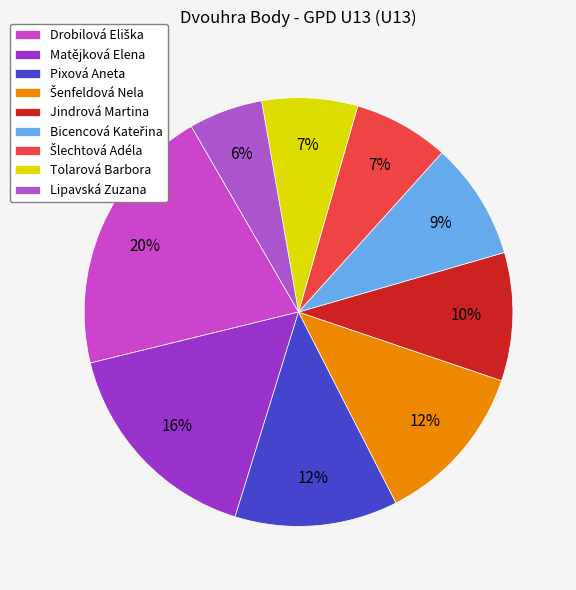

What percentage is NOT represented by Tolarová Barbora?

92.8%